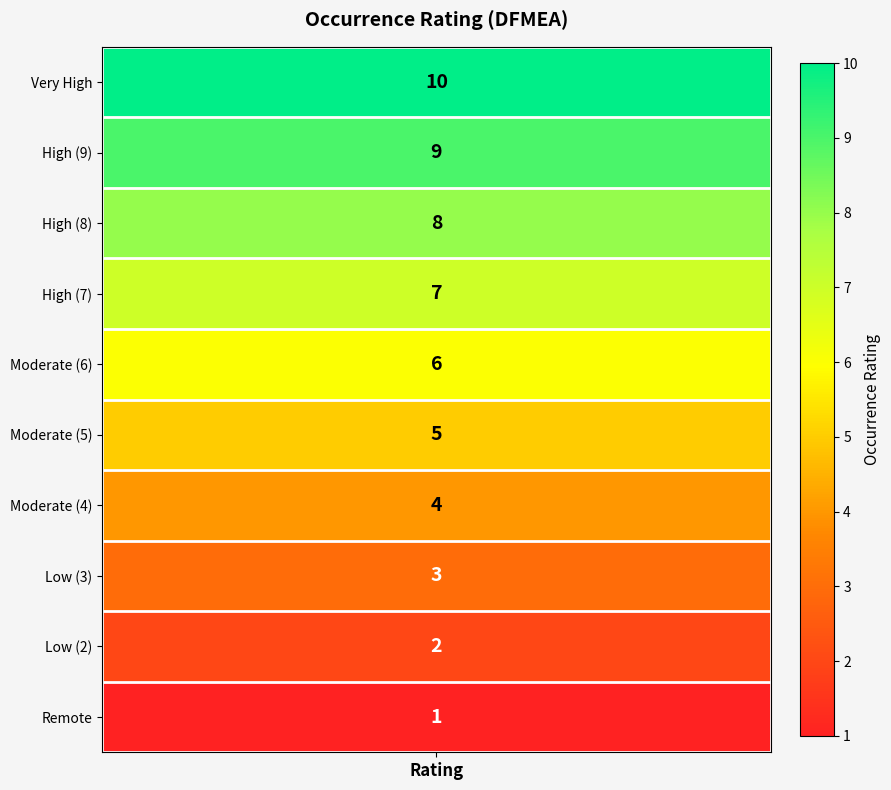

Where is the data nearest to the value 5?

5